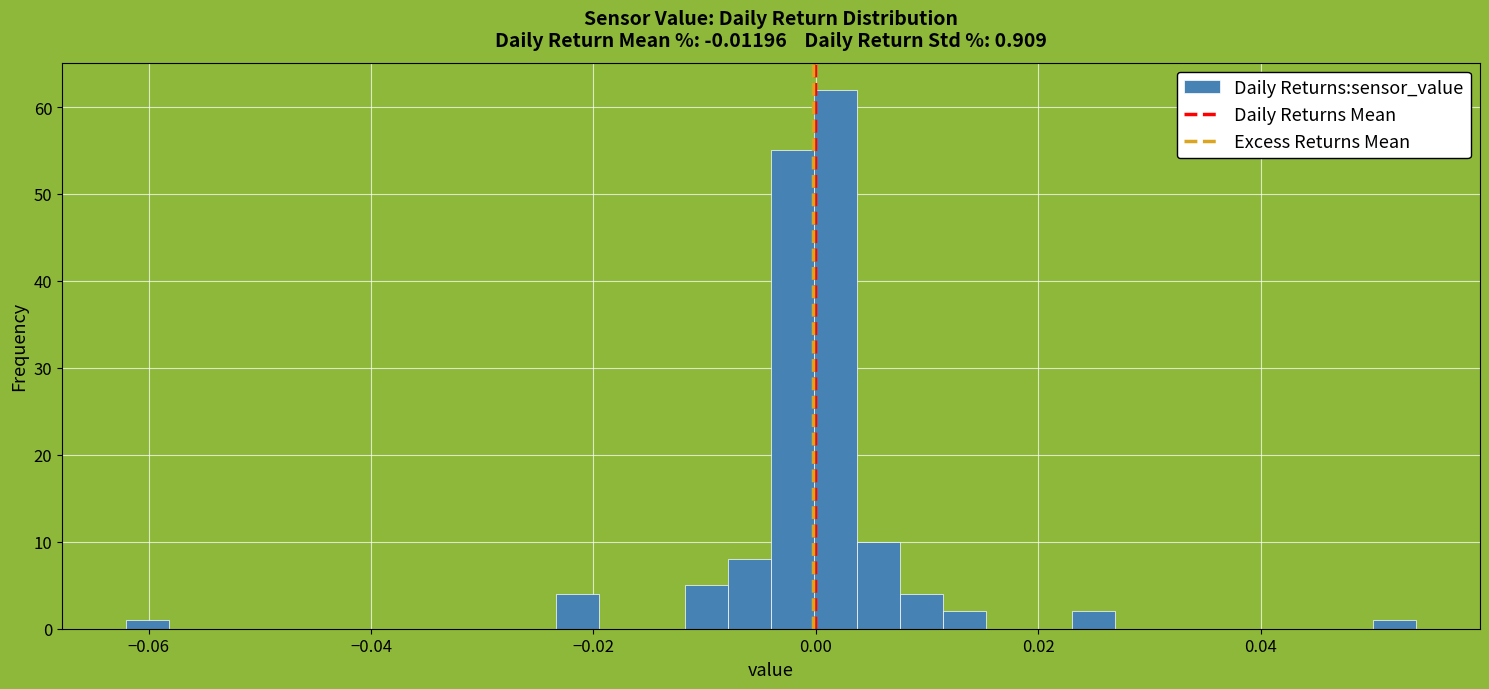

Around what value on the x-axis is the tallest bar? Give the approximate position of its centre, as read against the axis.

0.002